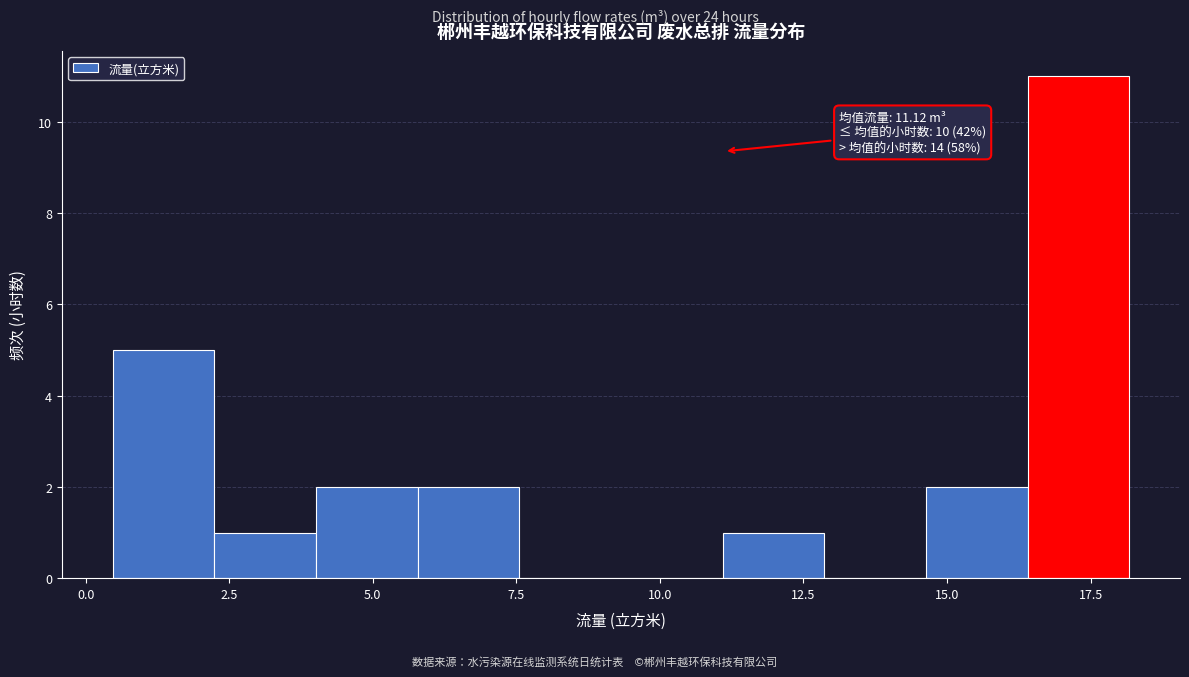

Read against the x-axis, roughly where is the centre of the tallest bar?

17.5